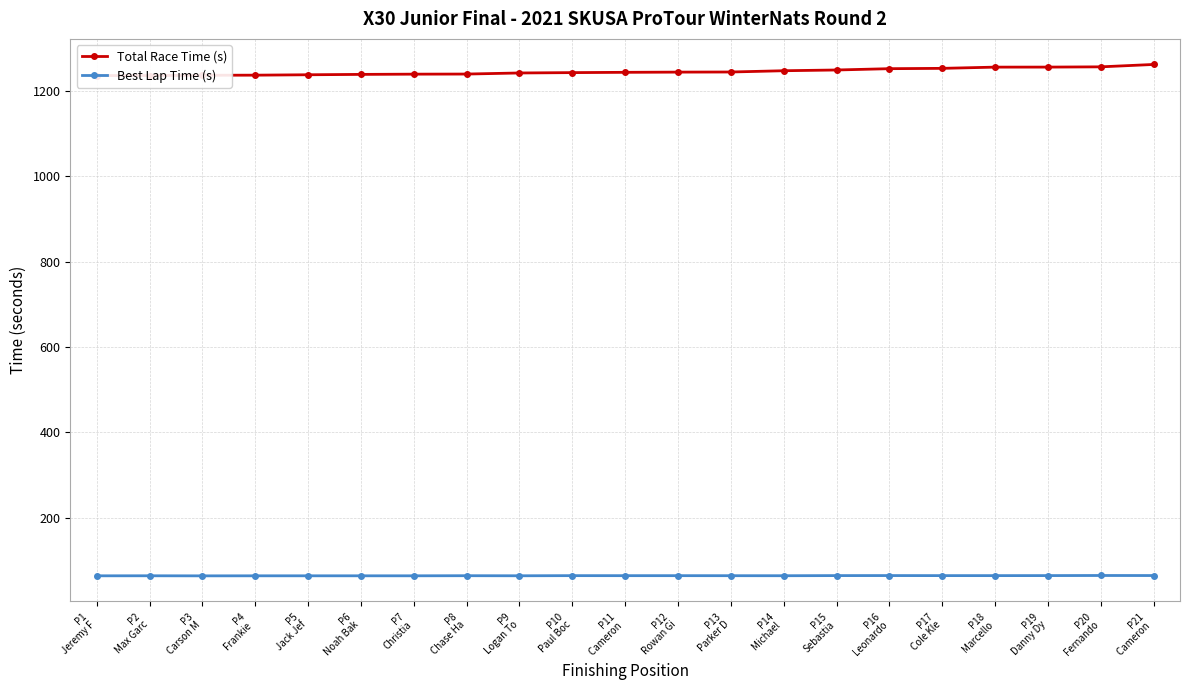

Is the value of Total Race Time (s) at P8
Chase Ha greater than the value of Best Lap Time (s) at P8
Chase Ha?

Yes